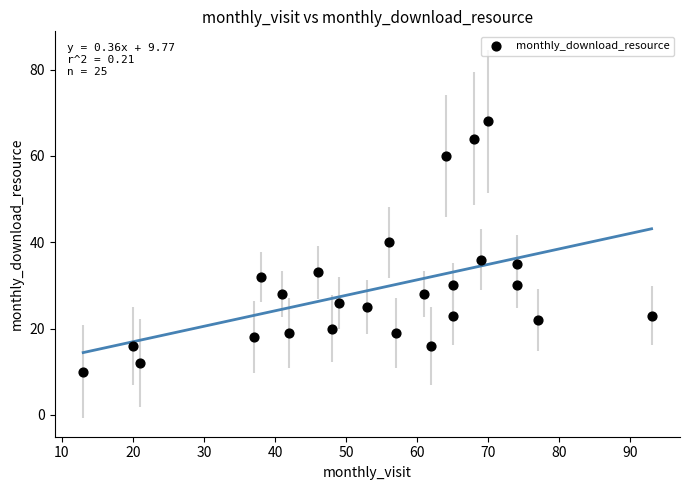

What is the range of X values (max minus min)?

80